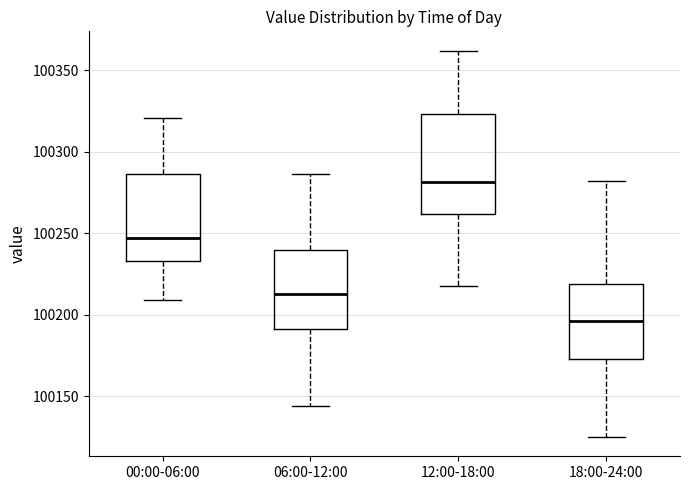

Where is the lower edge of the box for 00:00-06:00 on the y-axis? The values are not printed on the chart, so give them approximately, as read against the axis.

100235